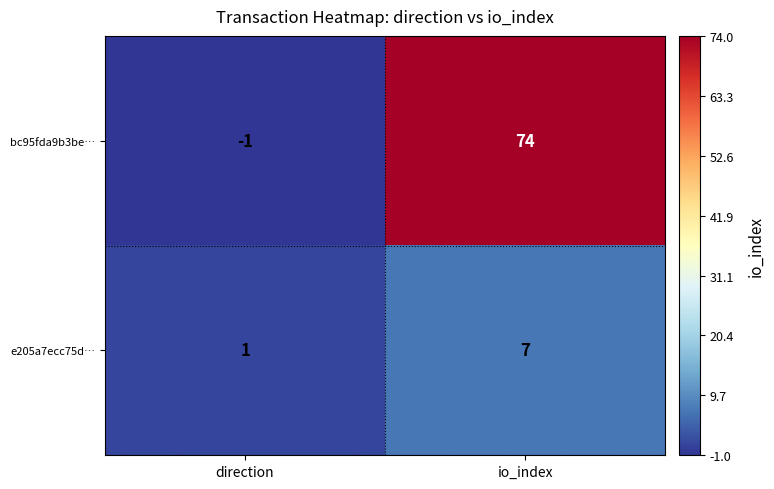

What is the minimum value shown in the chart?

-1